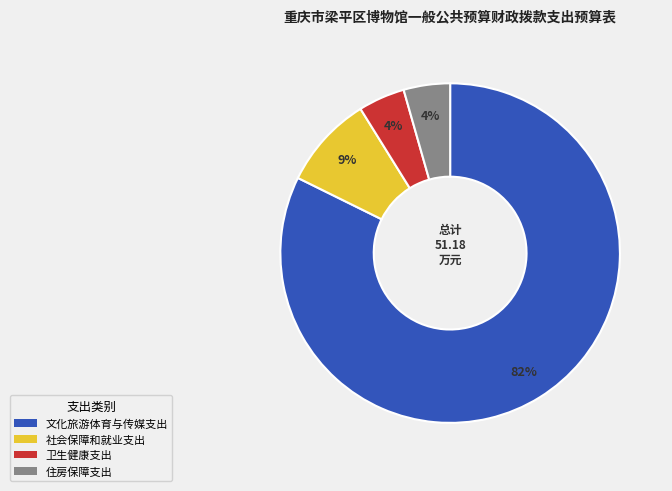

What is the majority slice?

文化旅游体育与传媒支出